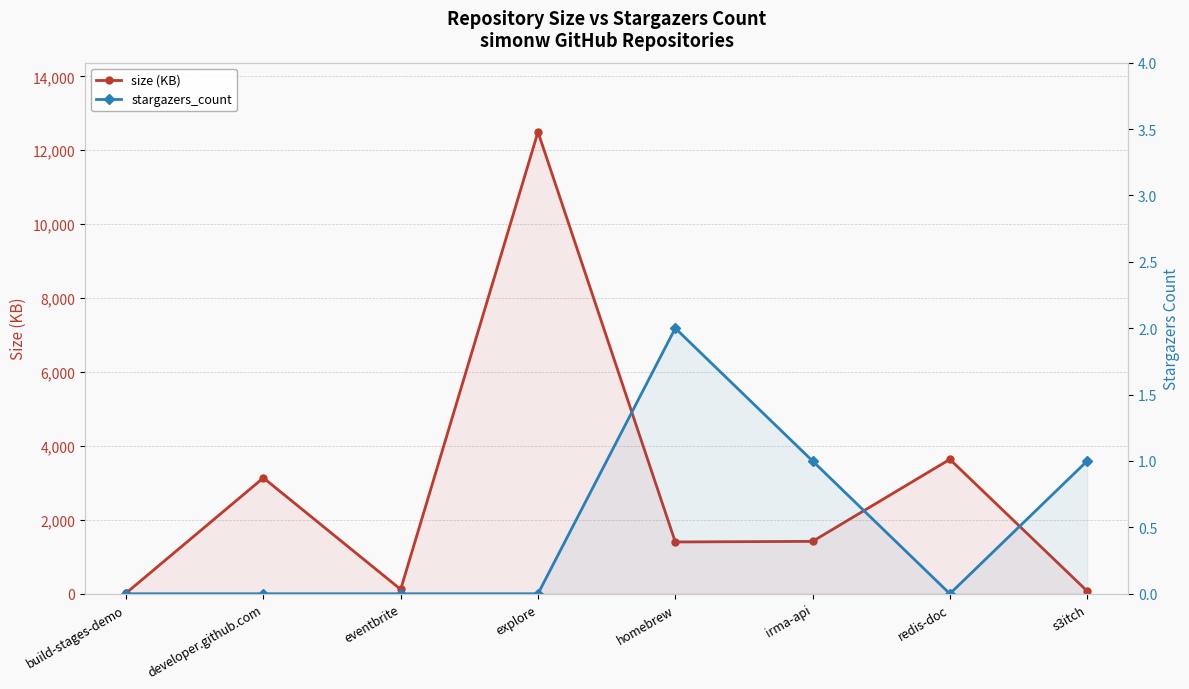

Is it true that size (KB) equals 4557 at developer.github.com?

False